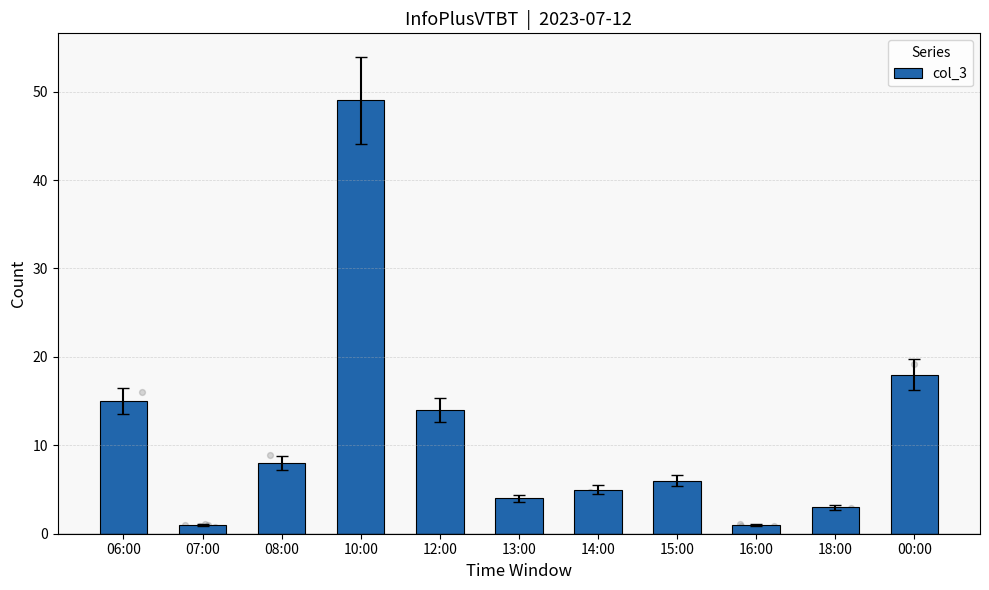

Which has a higher value, 14:00 or 12:00?

12:00